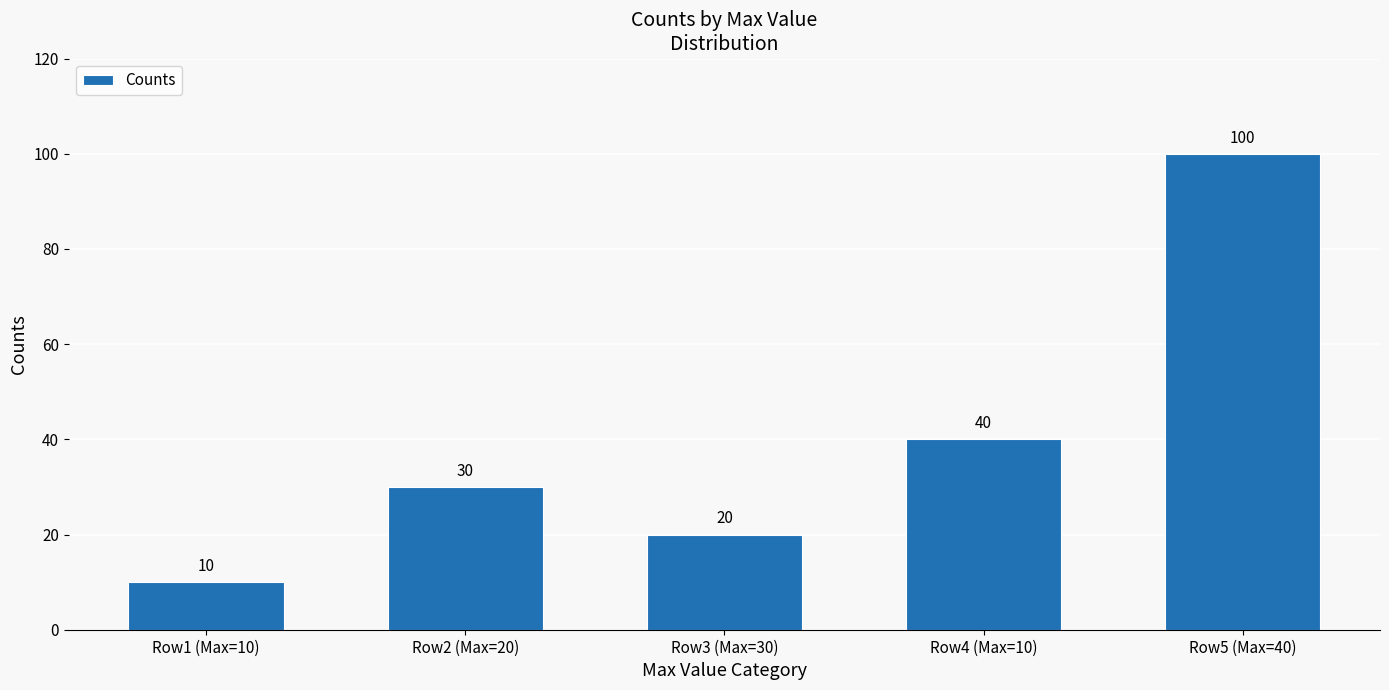

What is the label of the 1st bar from the left?

Row1 (Max=10)